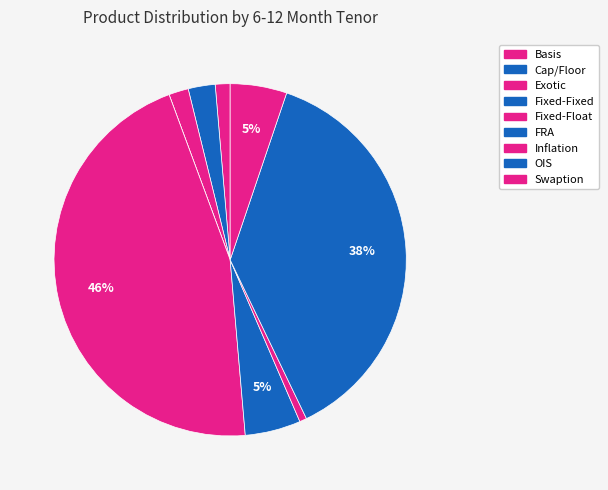

How many slices are in this pie chart?

9